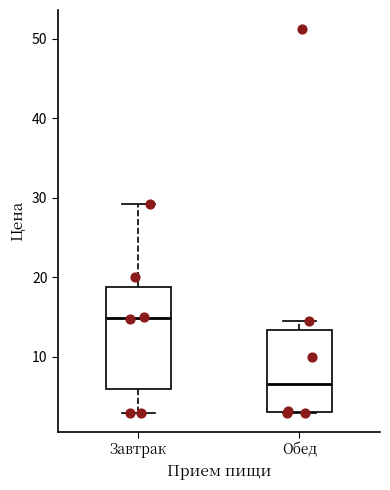

Which box's median line is the lowest?

Обед